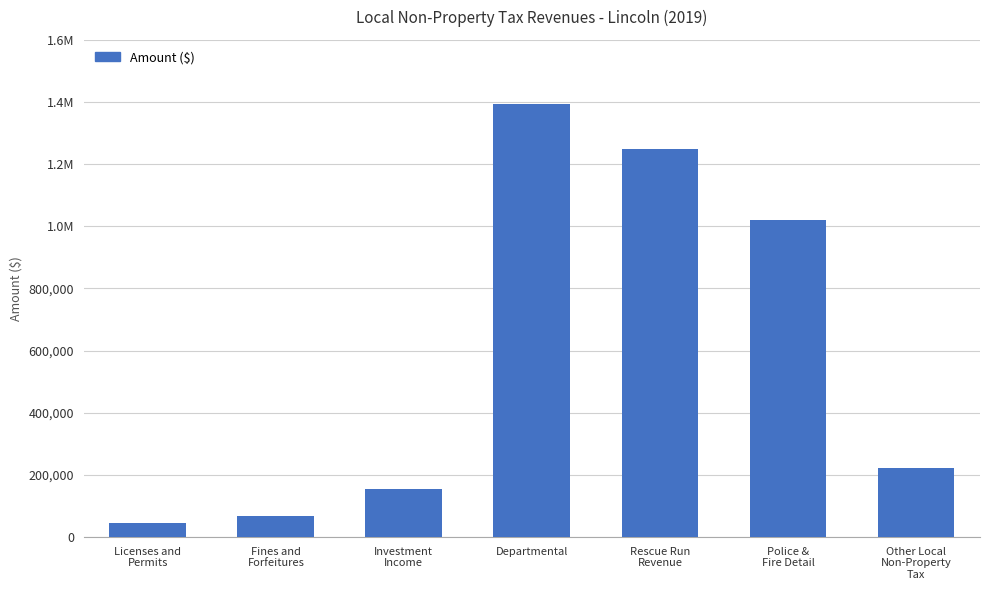

At which category does the chart reach its peak across all series?

Departmental